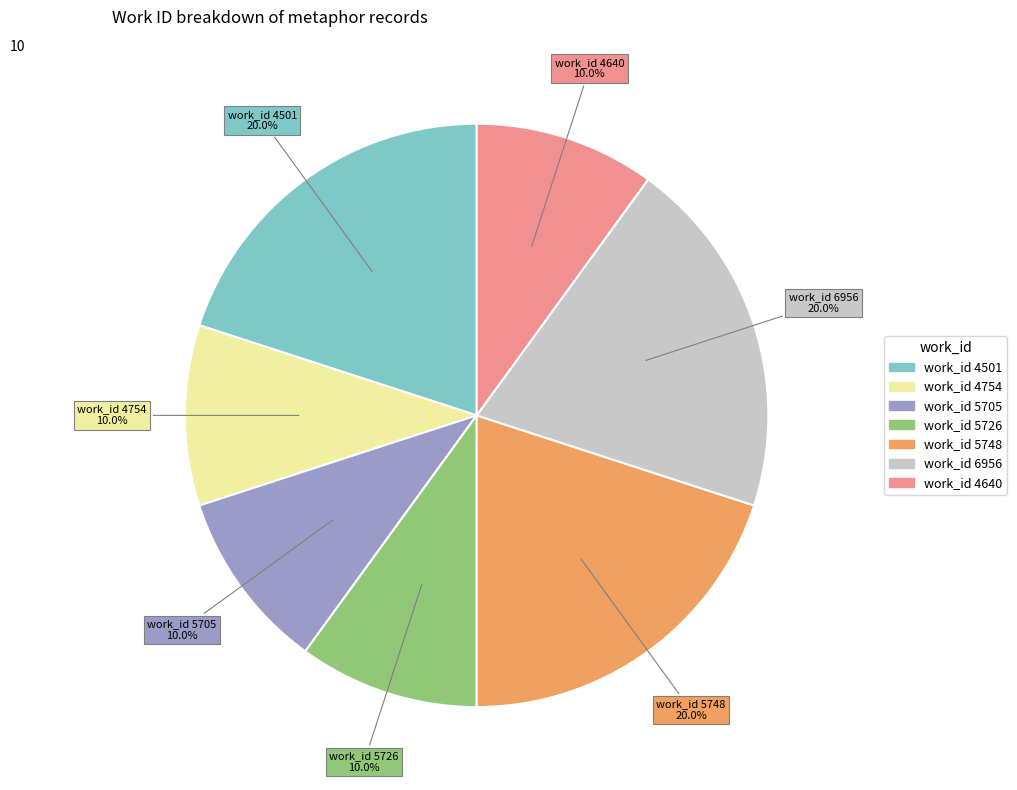

Is there a majority slice in this chart?

No